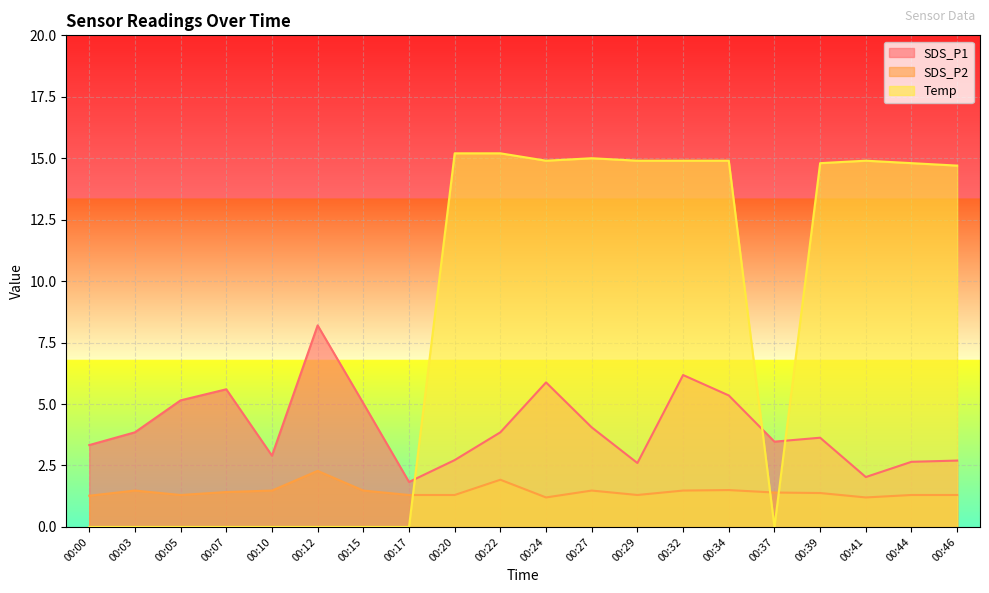

What is the sum of all SDS_P2 values?

28.8